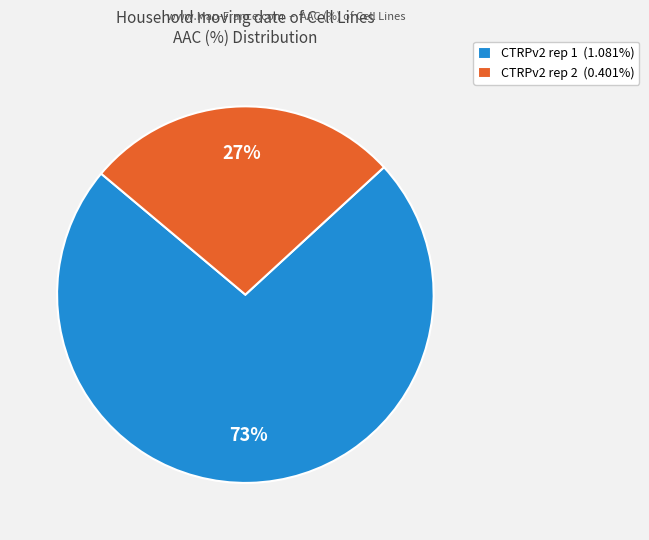

How many slices are in this pie chart?

2